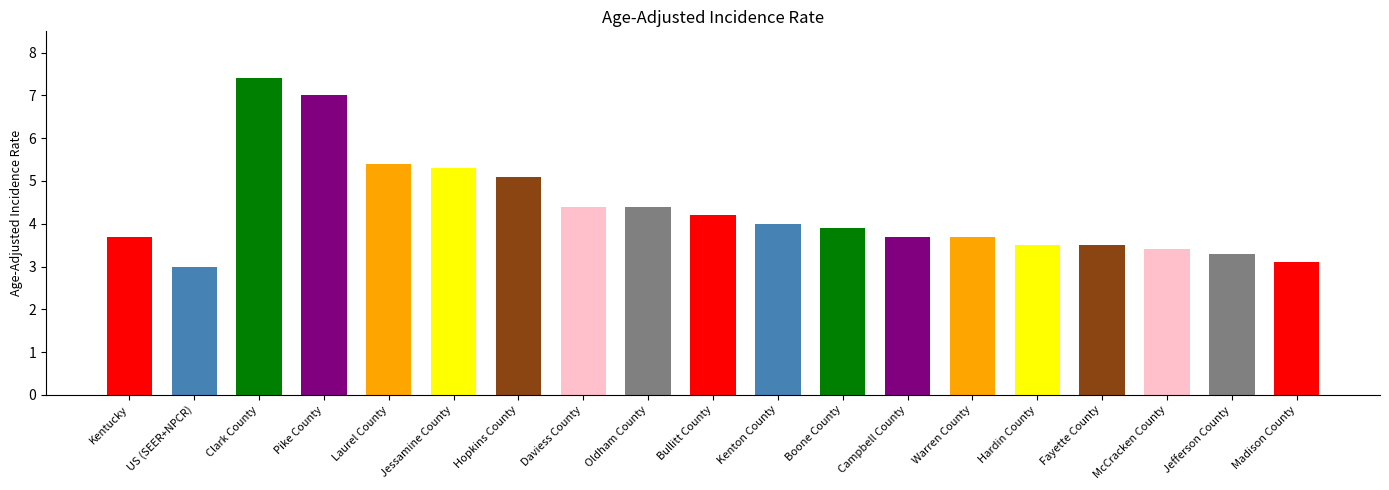

At which category does the chart reach its peak across all series?

Clark County